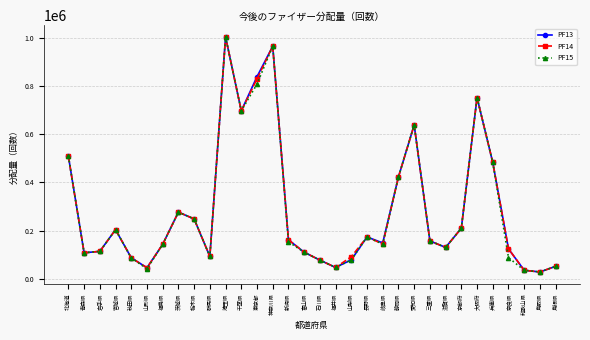

What is the minimum value shown in the chart?

28080